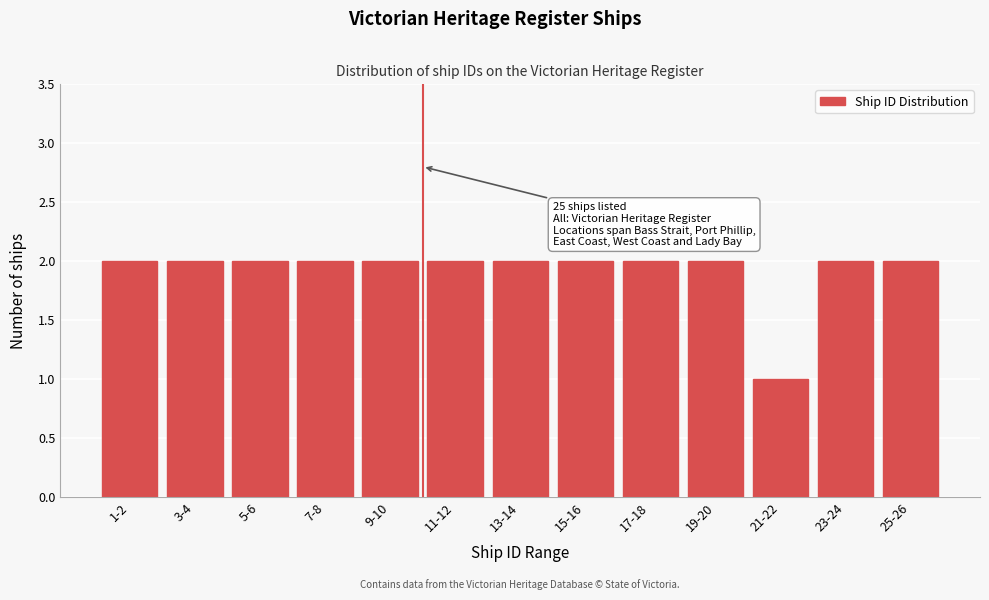

Reading left to right, transcribe all the data shown in this chart.

2	2	2	2	2	2	2	2	2	2	1	2	2